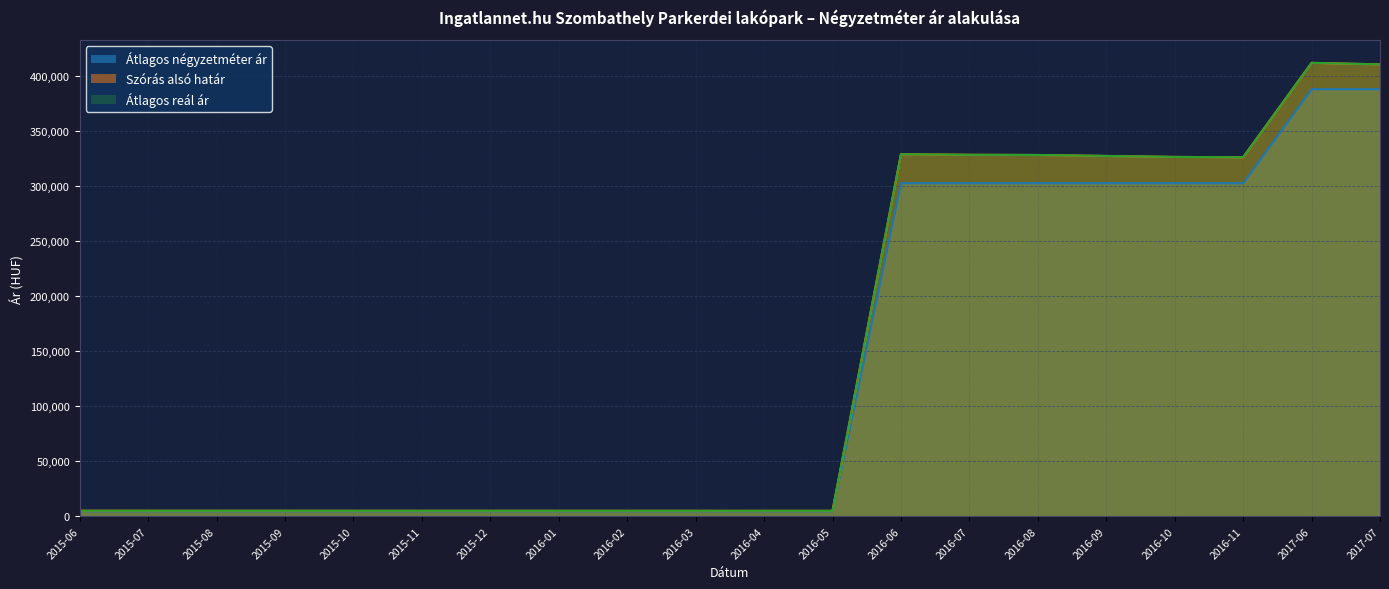

What is the label of the 12th point from the left?

2016-05